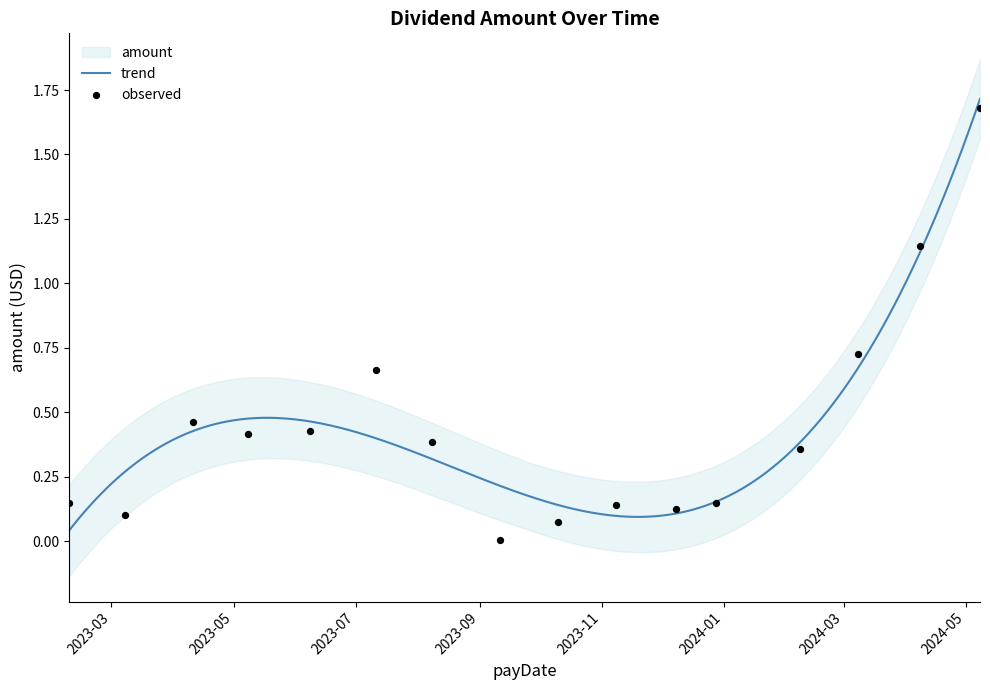

Which has a higher value, 2023-02-08 or 2023-07-11?

2023-07-11